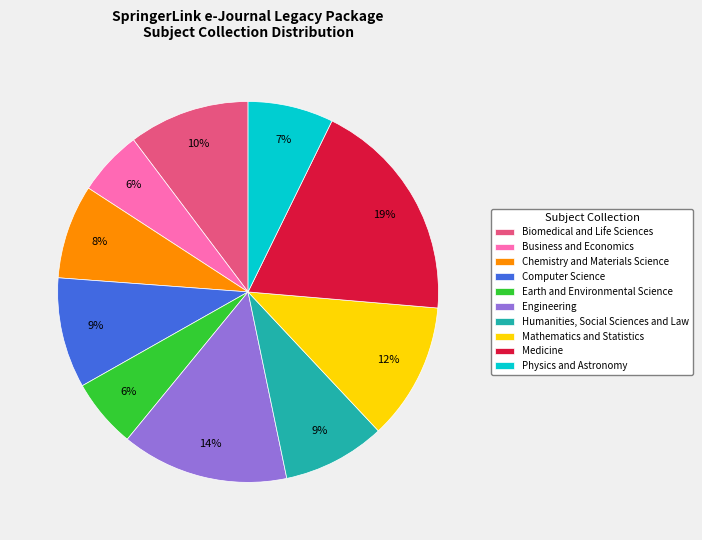

Which slice is the largest?

Medicine